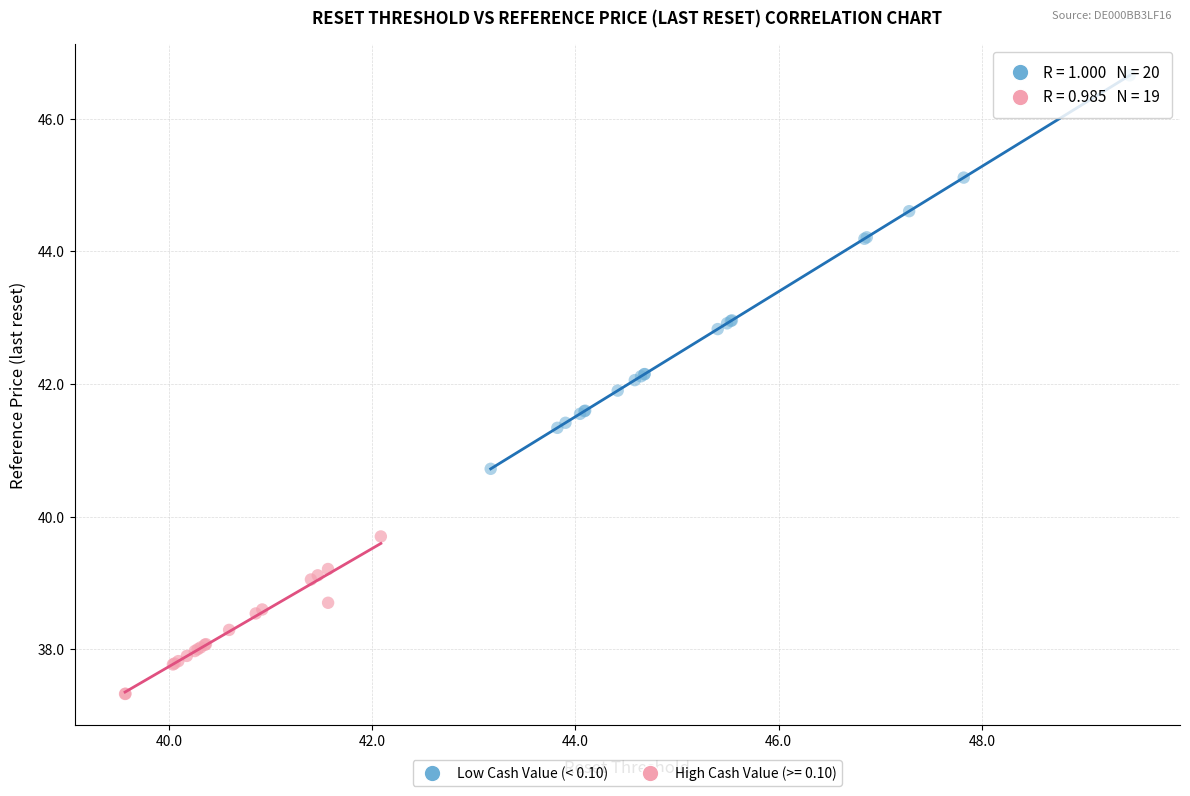

Which series has the largest Y range (max minus min)?

Low Cash Value (< 0.10)